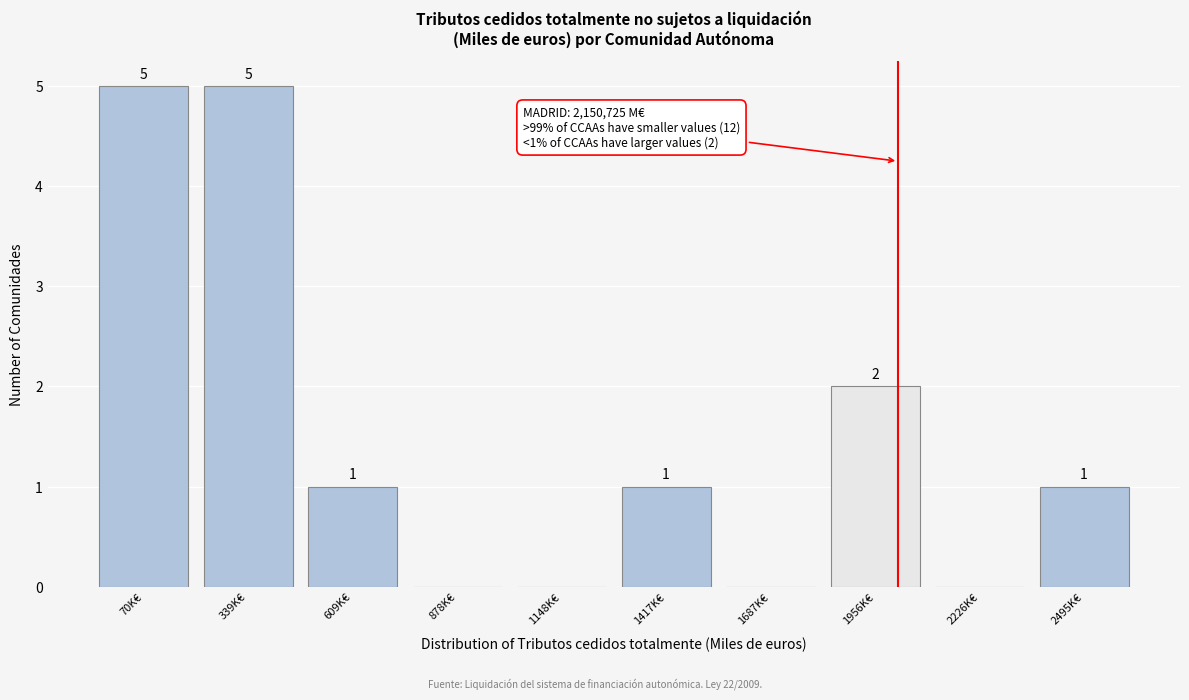

Reading right to left, extract all data points from this chart.

2495K€=1	2226K€=0	1956K€=2	1687K€=0	1417K€=1	1148K€=0	878K€=0	609K€=1	339K€=5	70K€=5